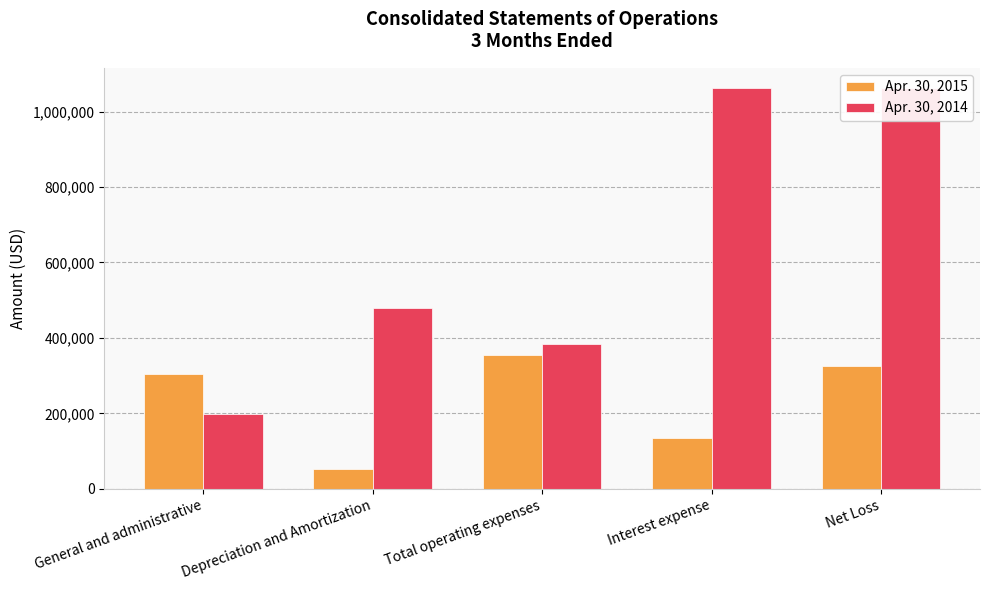

Which series has the largest total across all categories?

Apr. 30, 2014